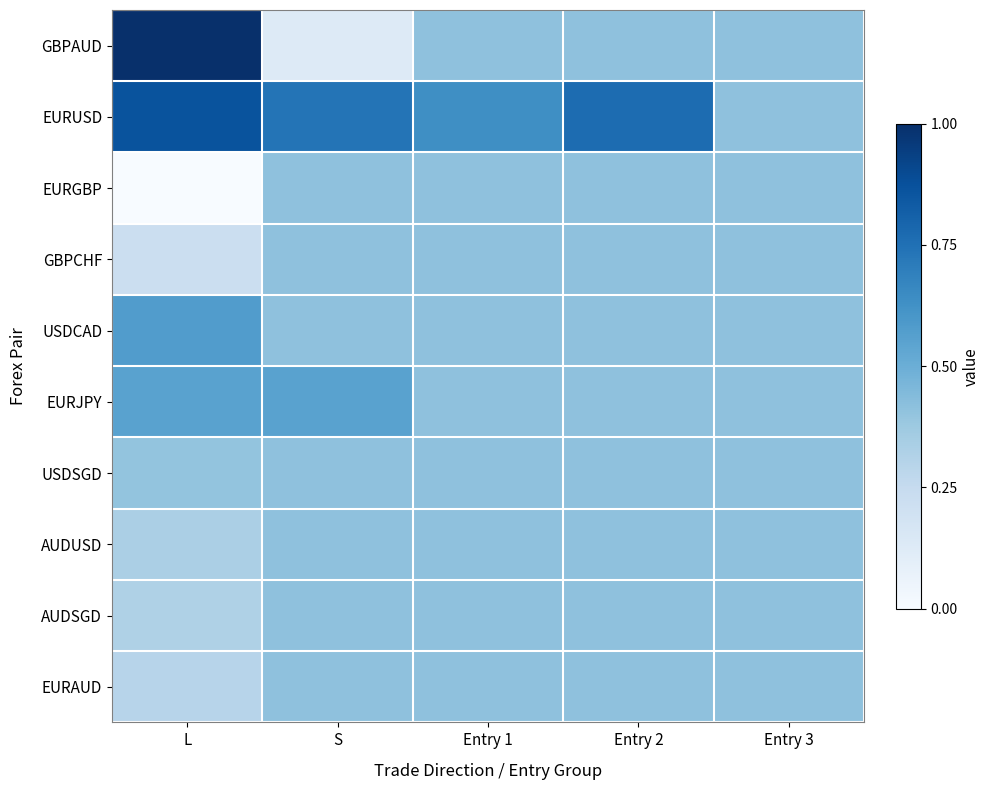

Reading left to right, extract all data points from this chart.

GBPAUD: L=1.0	S=0.1	Entry 1=0.4	Entry 2=0.4	Entry 3=0.4
EURUSD: L=0.9	S=0.7	Entry 1=0.6	Entry 2=0.8	Entry 3=0.4
EURGBP: L=0.0	S=0.4	Entry 1=0.4	Entry 2=0.4	Entry 3=0.4
GBPCHF: L=0.2	S=0.4	Entry 1=0.4	Entry 2=0.4	Entry 3=0.4
USDCAD: L=0.6	S=0.4	Entry 1=0.4	Entry 2=0.4	Entry 3=0.4
EURJPY: L=0.6	S=0.6	Entry 1=0.4	Entry 2=0.4	Entry 3=0.4
USDSGD: L=0.4	S=0.4	Entry 1=0.4	Entry 2=0.4	Entry 3=0.4
AUDUSD: L=0.3	S=0.4	Entry 1=0.4	Entry 2=0.4	Entry 3=0.4
AUDSGD: L=0.3	S=0.4	Entry 1=0.4	Entry 2=0.4	Entry 3=0.4
EURAUD: L=0.3	S=0.4	Entry 1=0.4	Entry 2=0.4	Entry 3=0.4